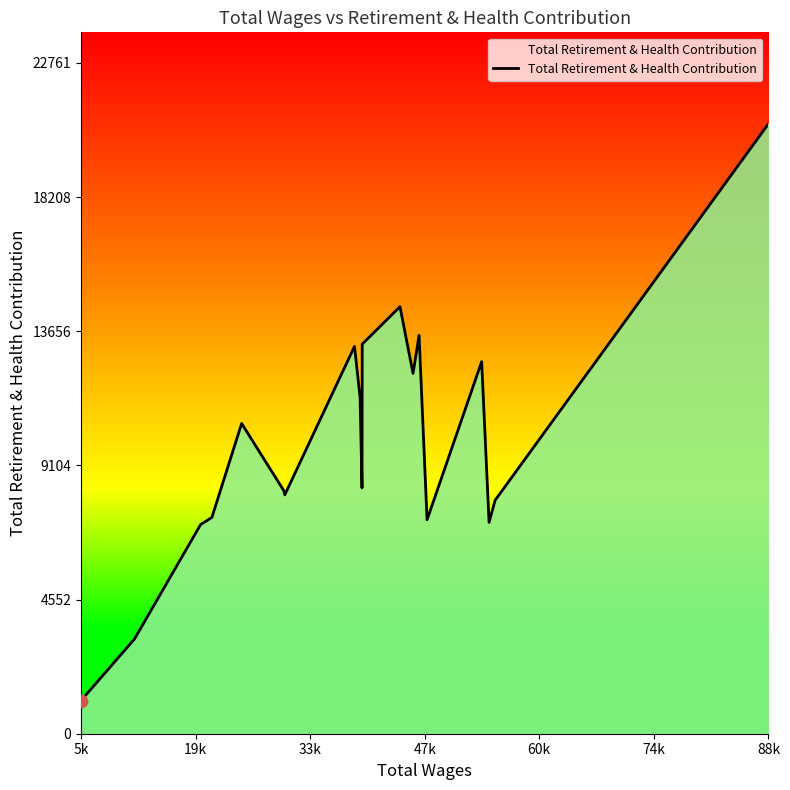

What is the minimum value shown in the chart?

1123